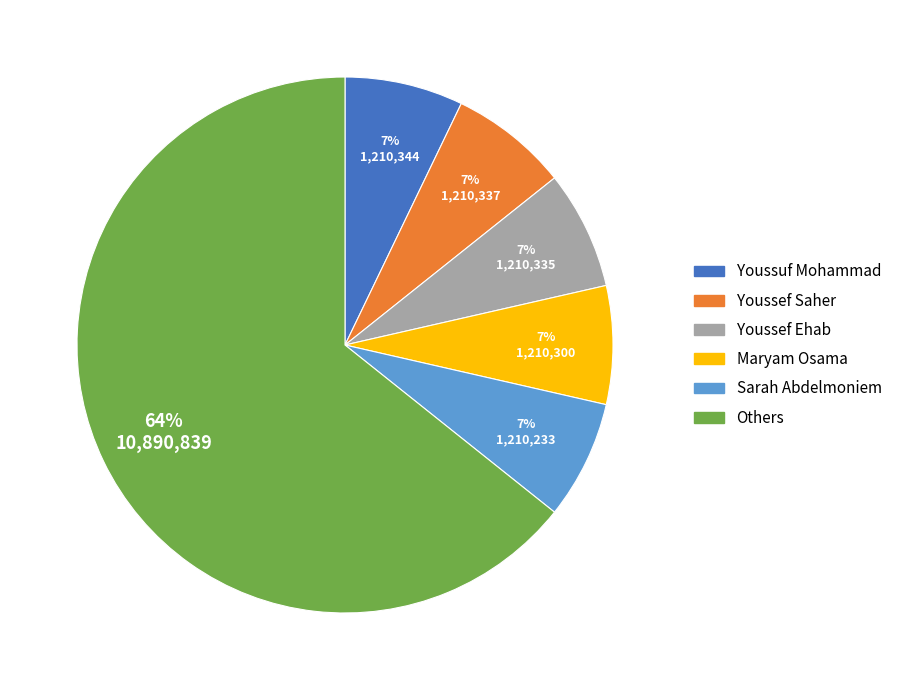

How many slices are in this pie chart?

6